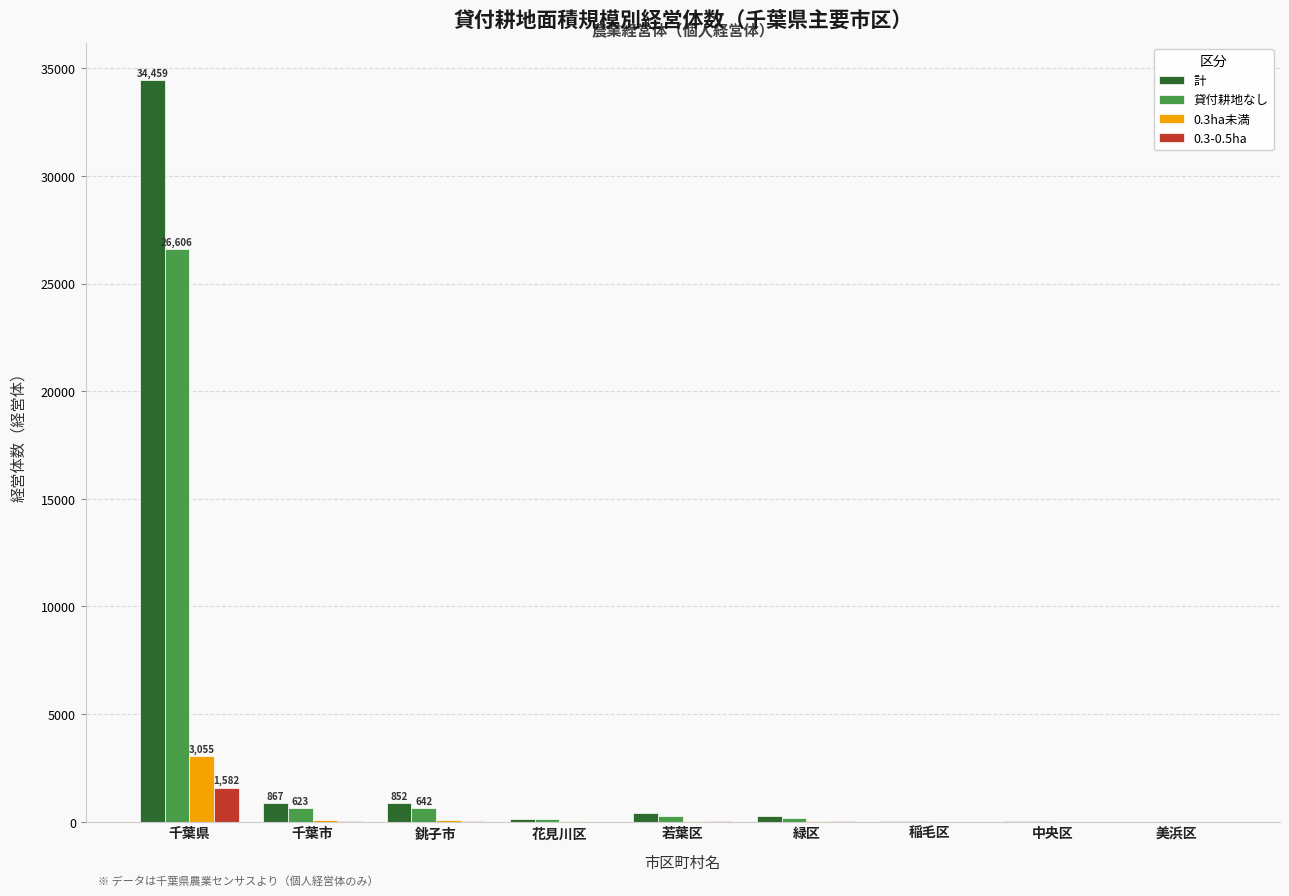

What are all the series names shown in the legend?

計, 貸付耕地なし, 0.3ha未満, 0.3-0.5ha